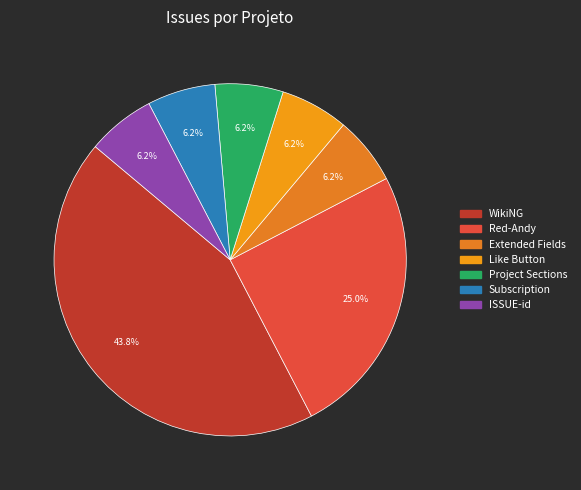

How many segments does this pie chart have?

7